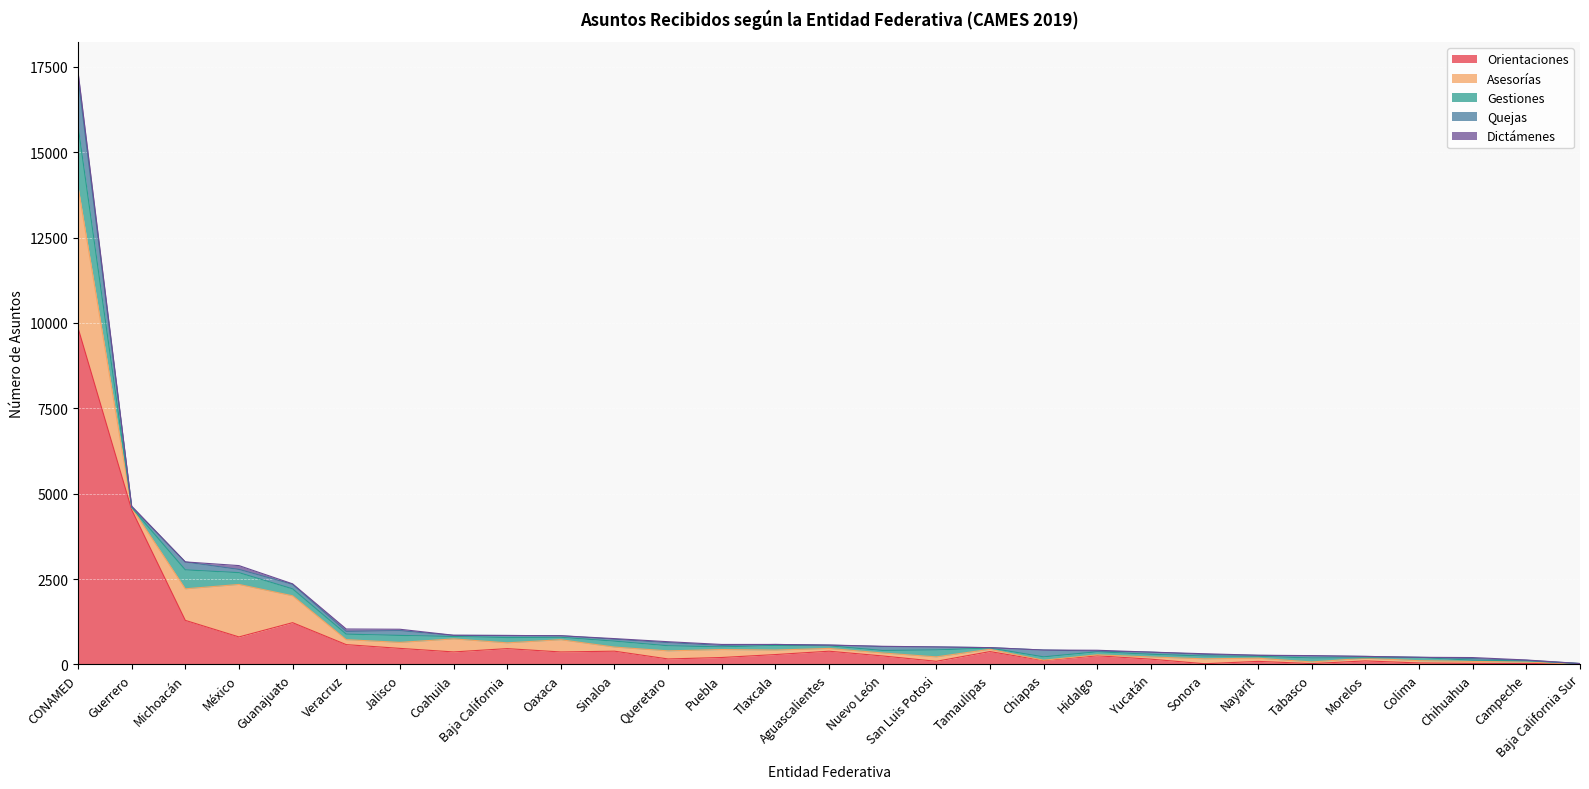

How many data points in Dictámenes are above 9?

13